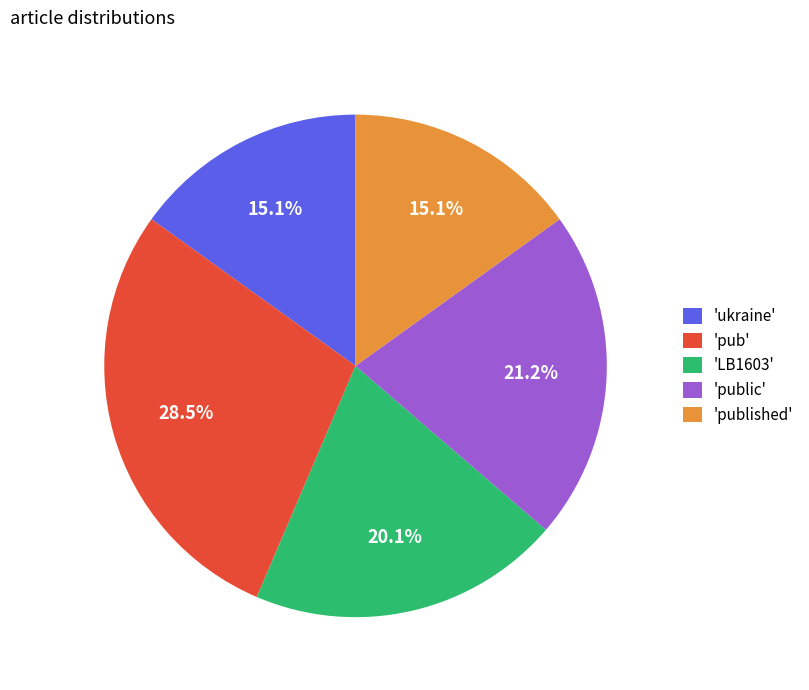

How many slices are in this pie chart?

5